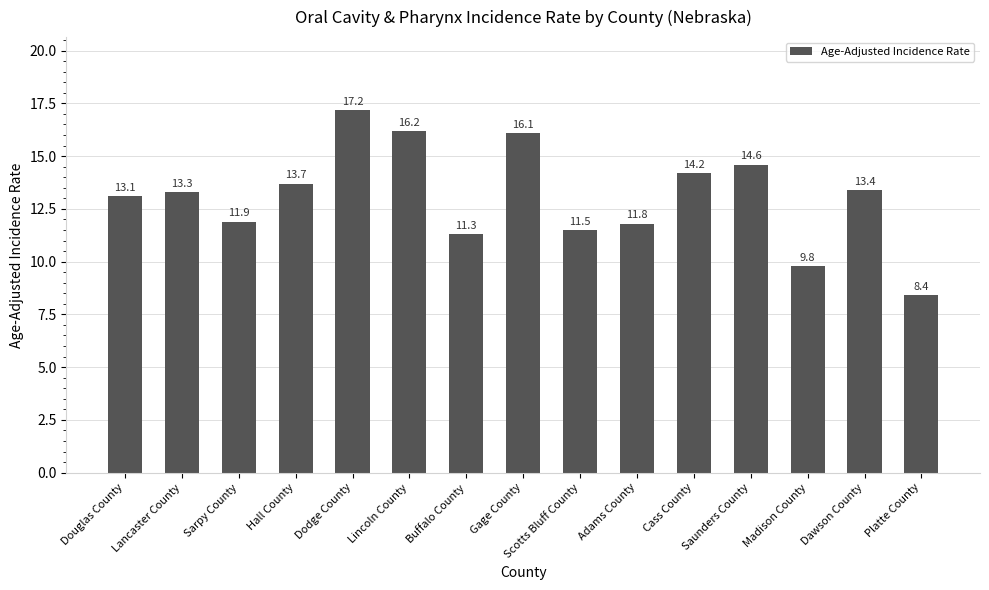

What is the label of the 8th bar from the left?

Gage County